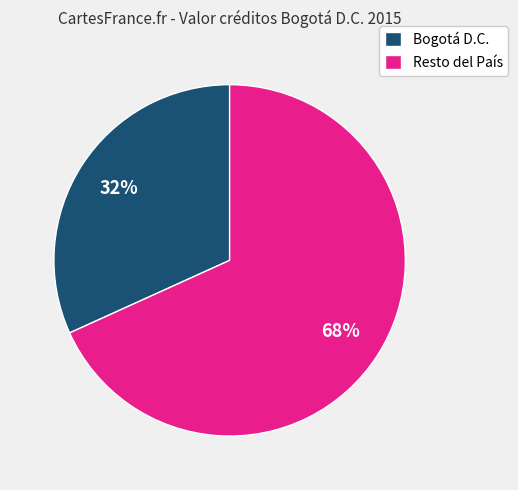

Is there any slice that represents more than half of the pie?

Yes